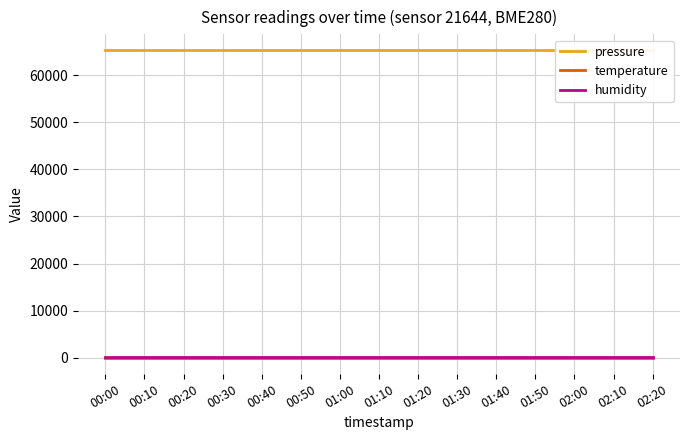

What is the sum of the temperature values at 01:20 and 00:20?

-278.5